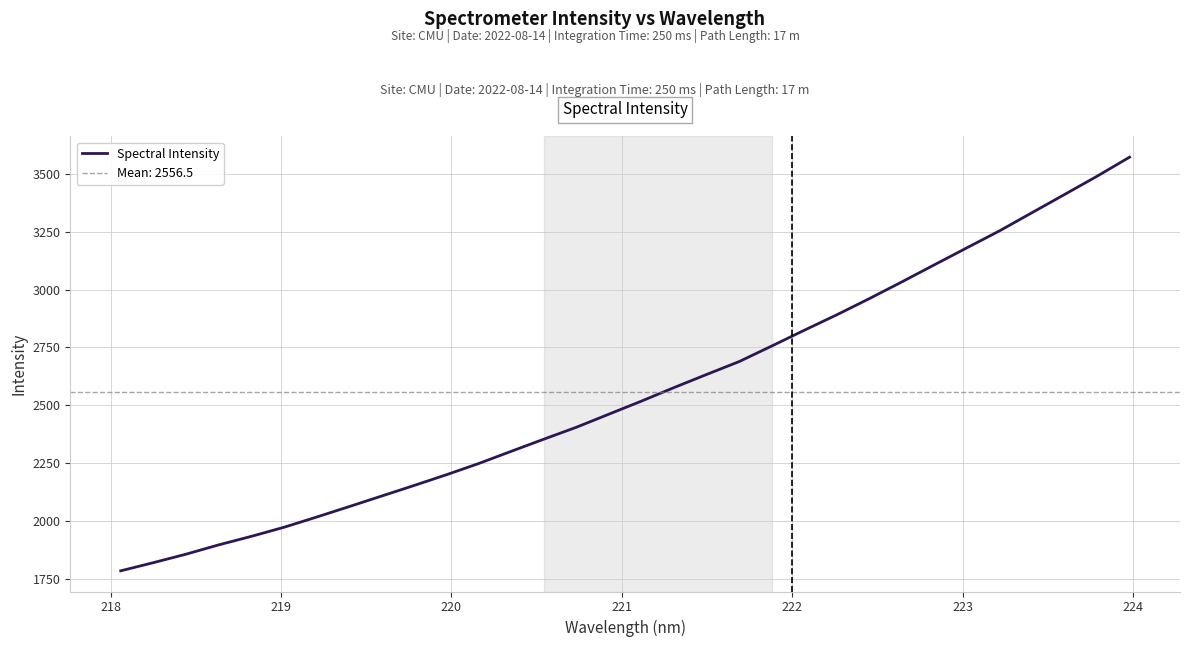

How many values exceed 2518?

16